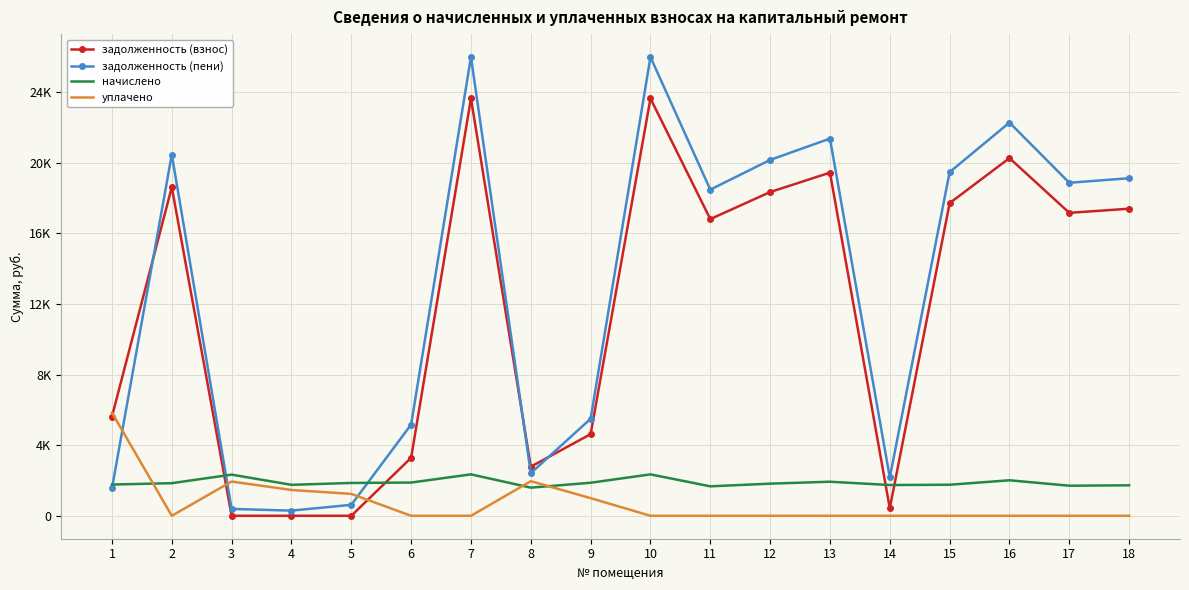

What is the highest value of the начислено series?

2347.8